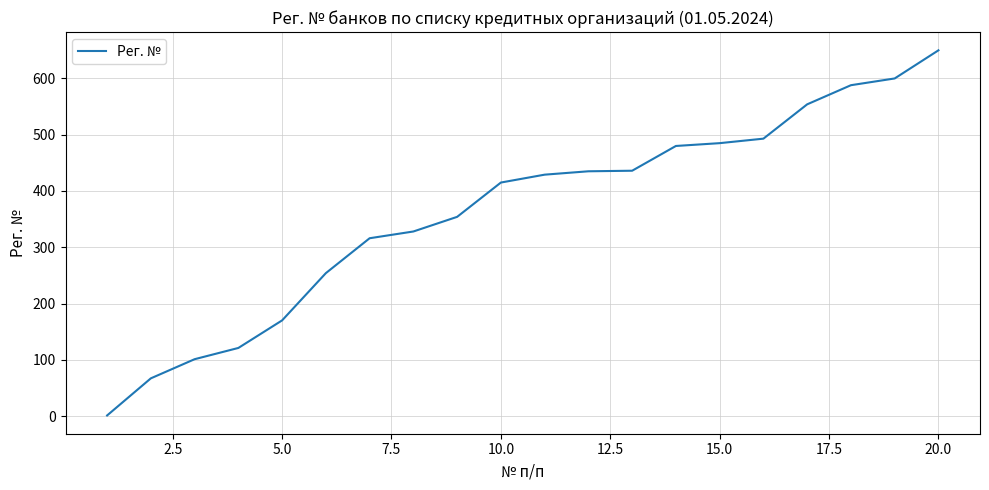

What is the difference between the maximum and minimum values?

649